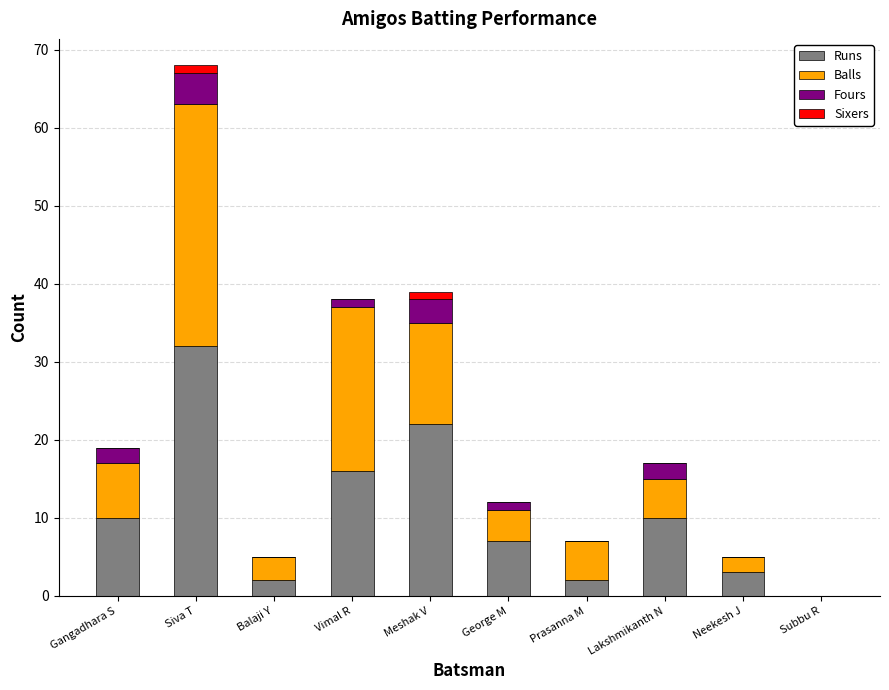

Which category has the highest value in the Runs series?

Siva T